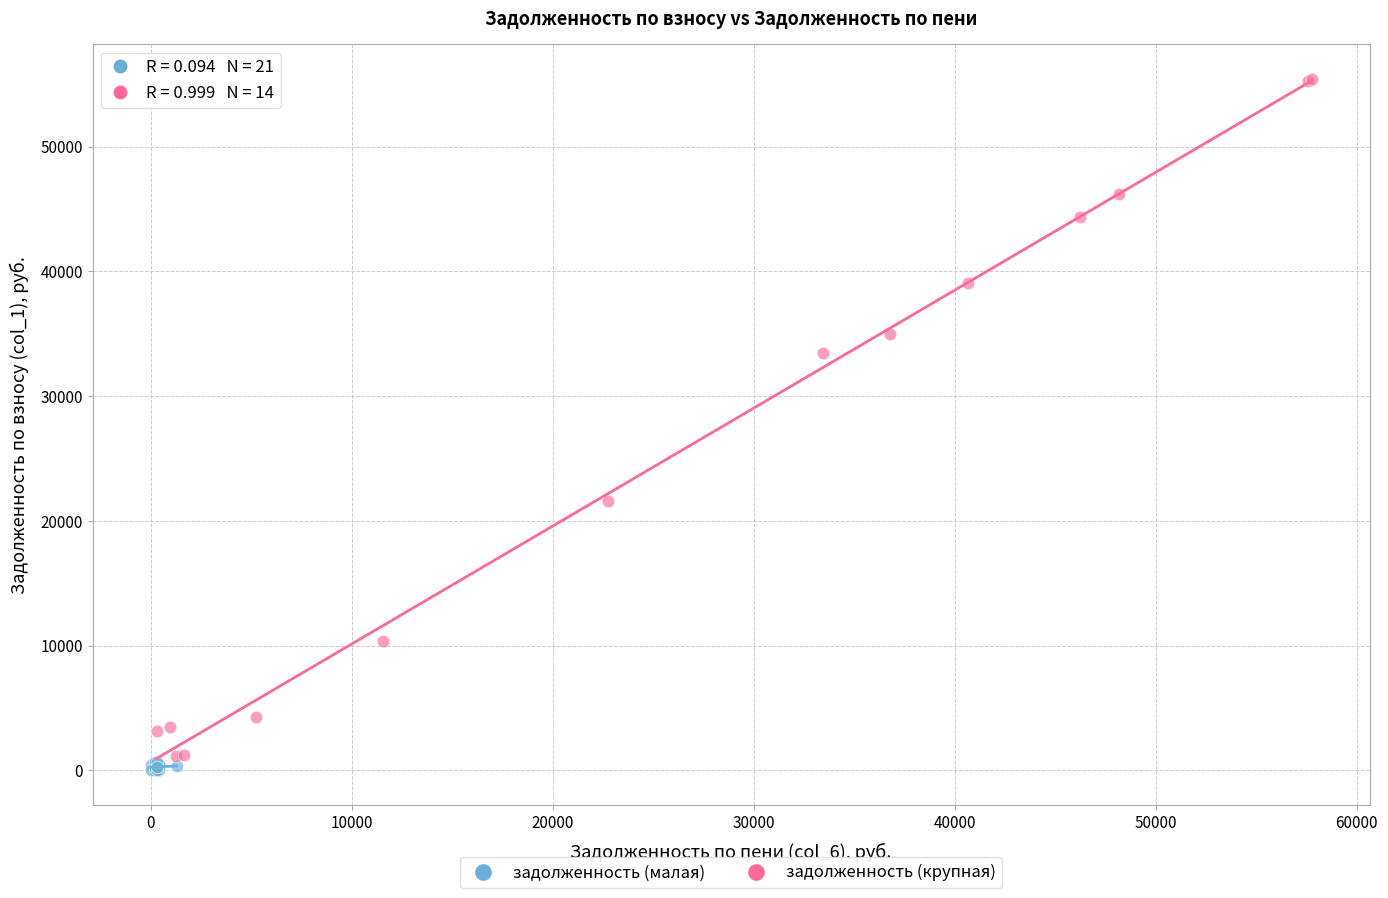

Which series has the largest Y range (max minus min)?

задолженность (крупная)